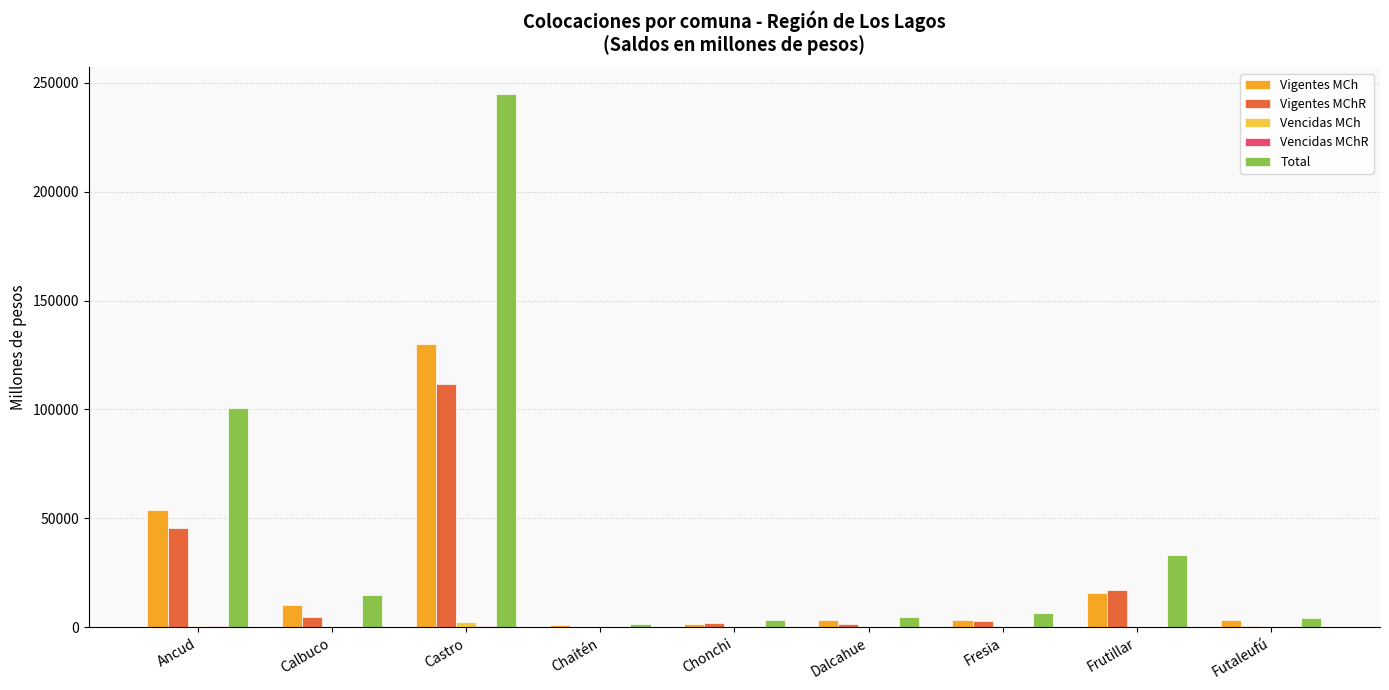

What is the highest value of the Vigentes MChR series?

111786.5